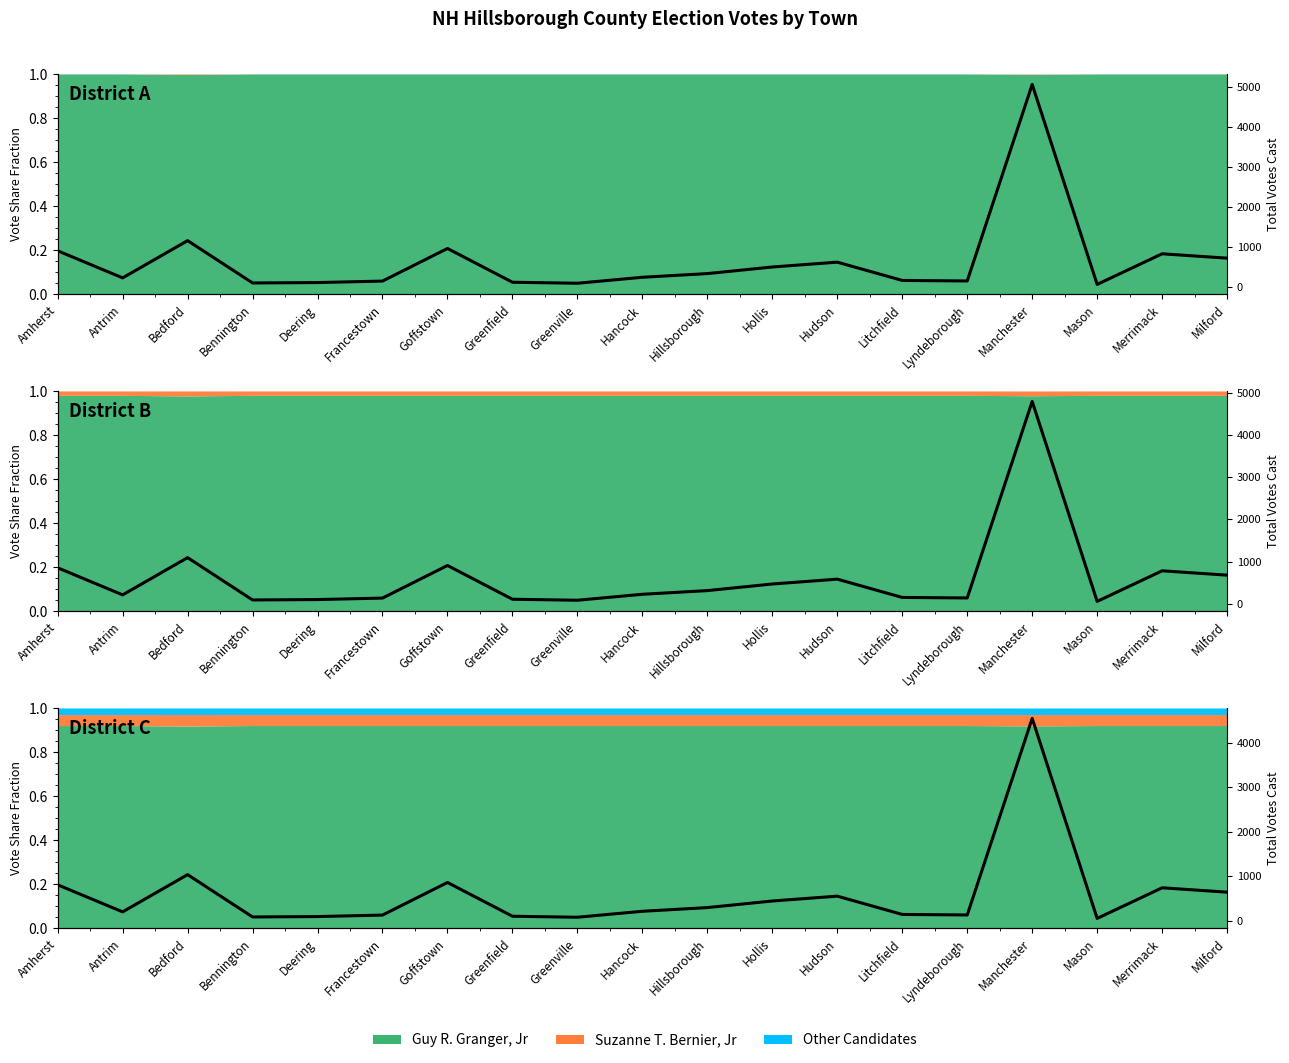

Where is the first local minimum?

Antrim